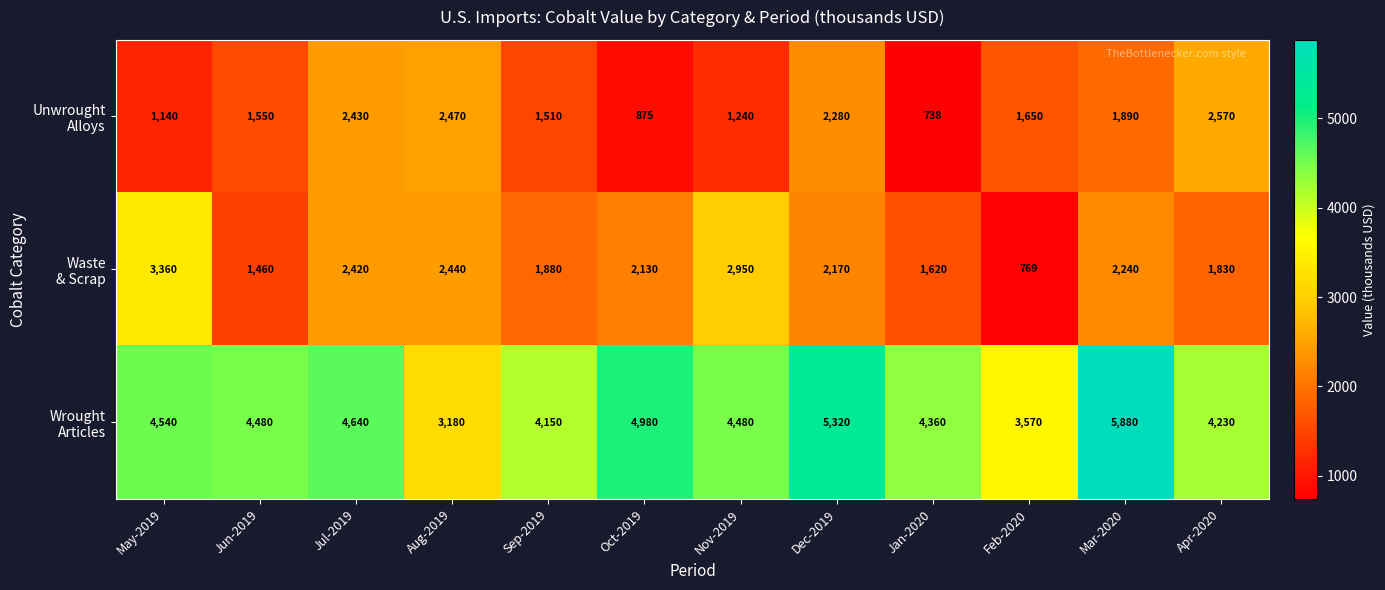

What is the minimum value shown in the chart?

738